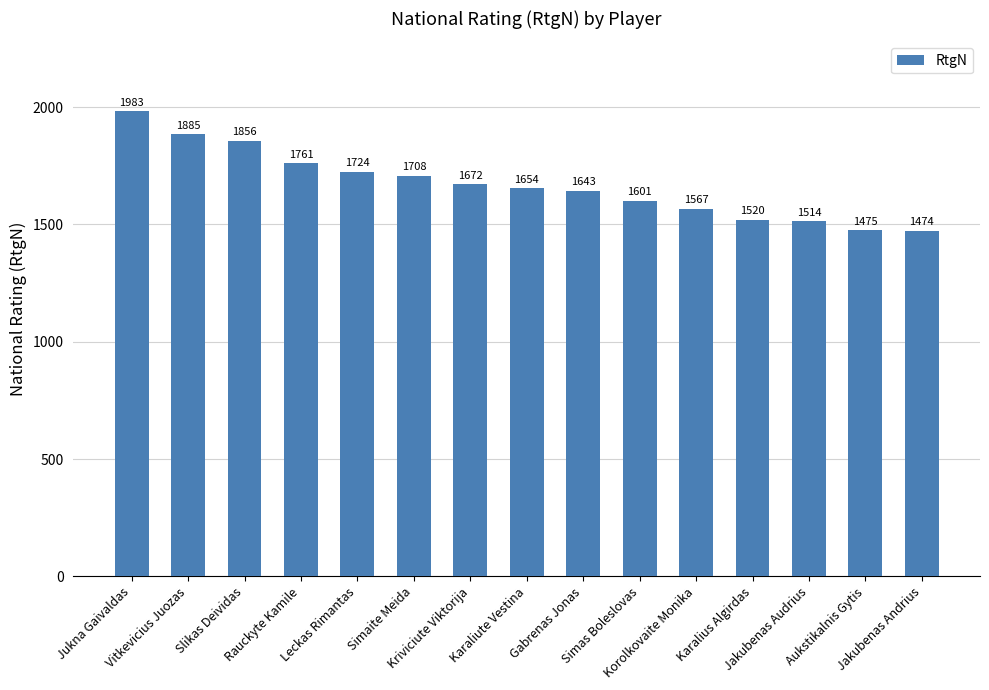

The value at Aukstikalnis Gytis is 1475. True or false?

True